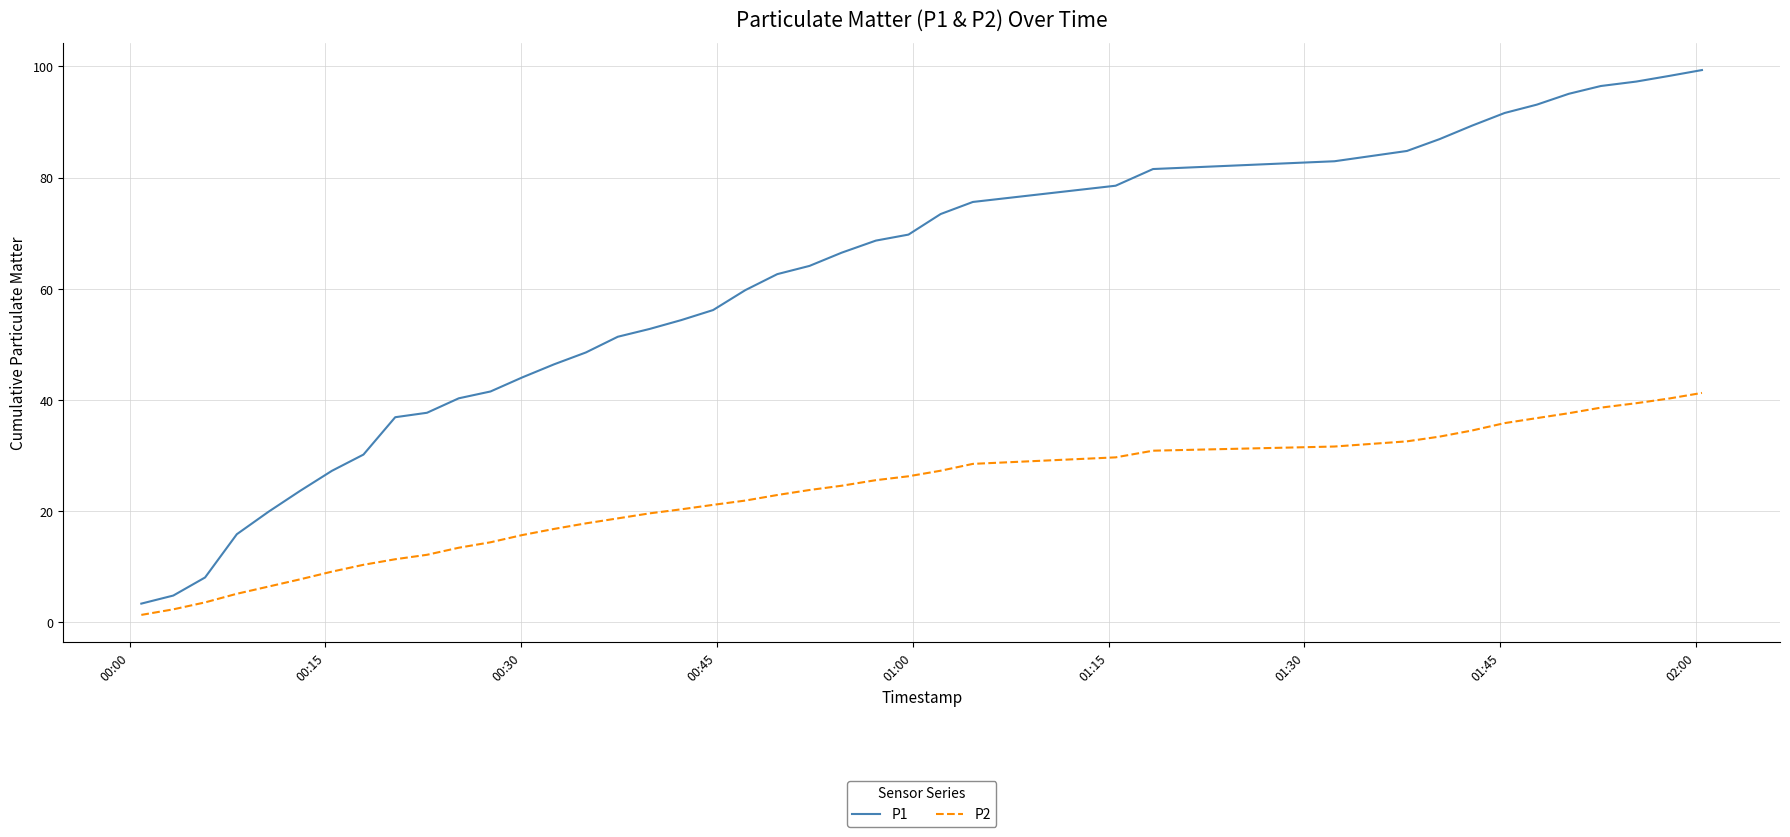

True or false: P2 and P1 intersect in this chart.

False